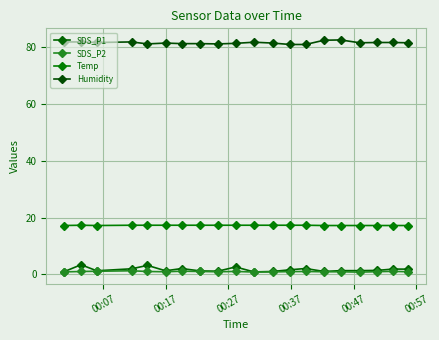

What are all the series names shown in the legend?

SDS_P1, SDS_P2, Temp, Humidity